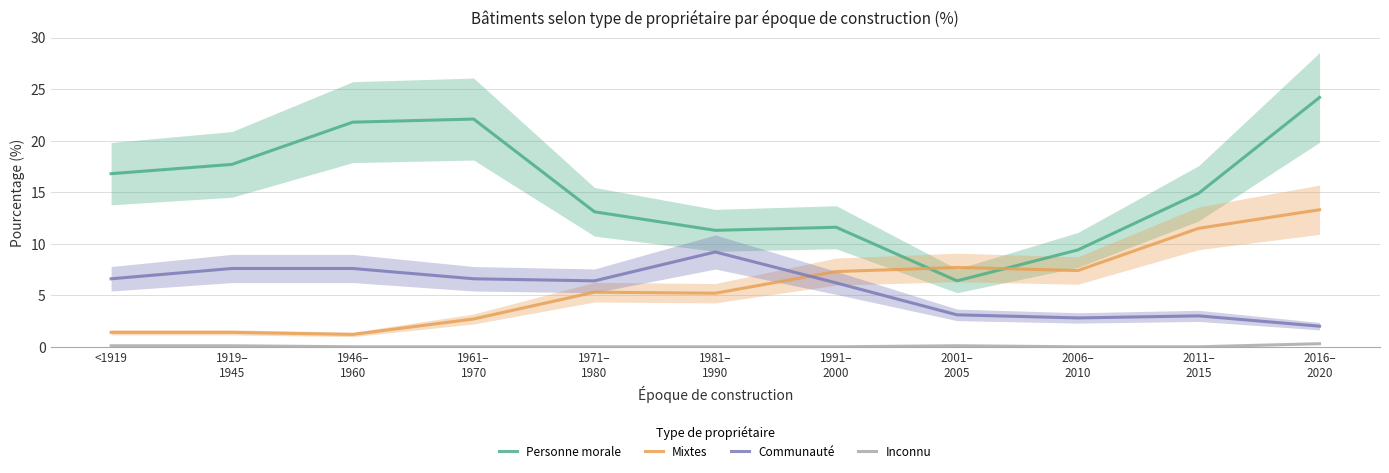

True or false: Communauté has more than 0 points higher than both neighbors.

True